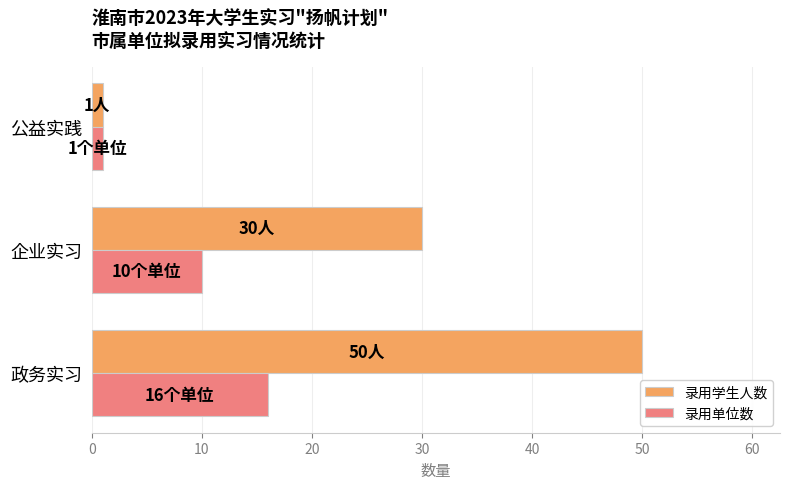

Which series changed the most between 政务实习 and 企业实习?

录用学生人数